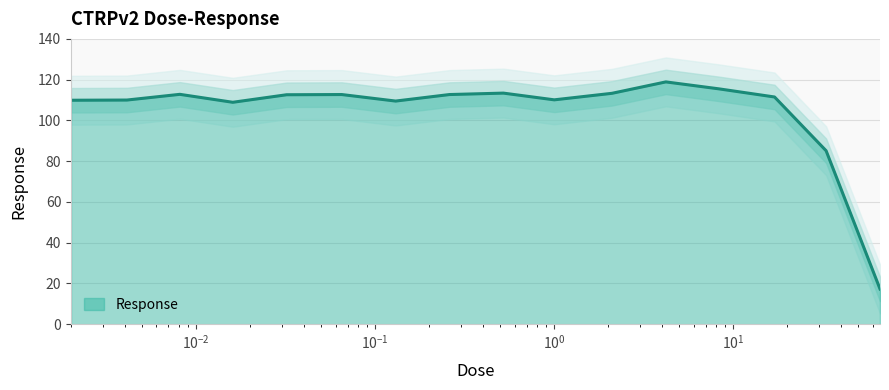

What is the label of the 8th point from the right?

0.52